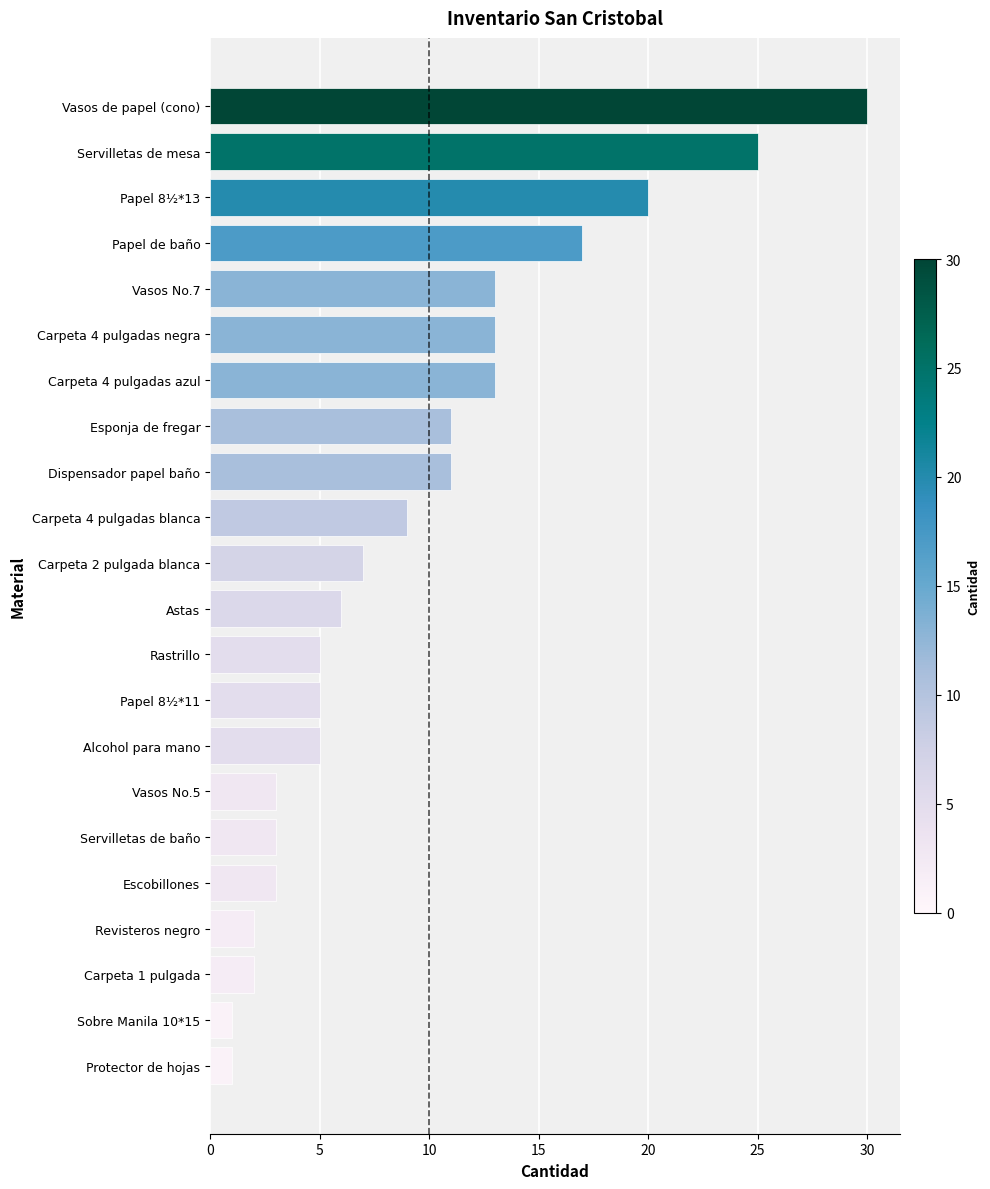

What is the greatest value displayed?

30